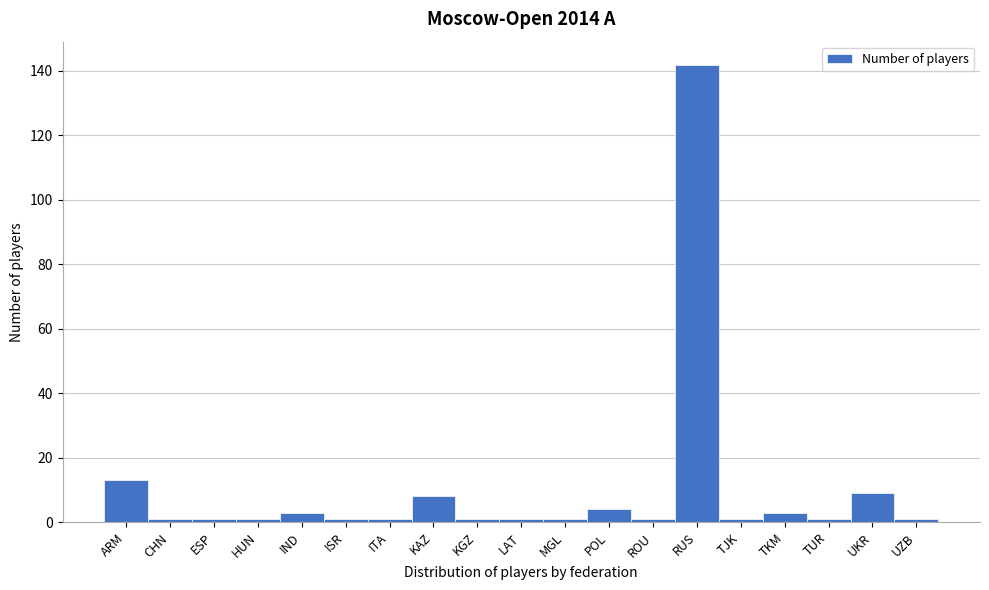

Reading right to left, list all the values displayed in this chart.

1	9	1	3	1	142	1	4	1	1	1	8	1	1	3	1	1	1	13